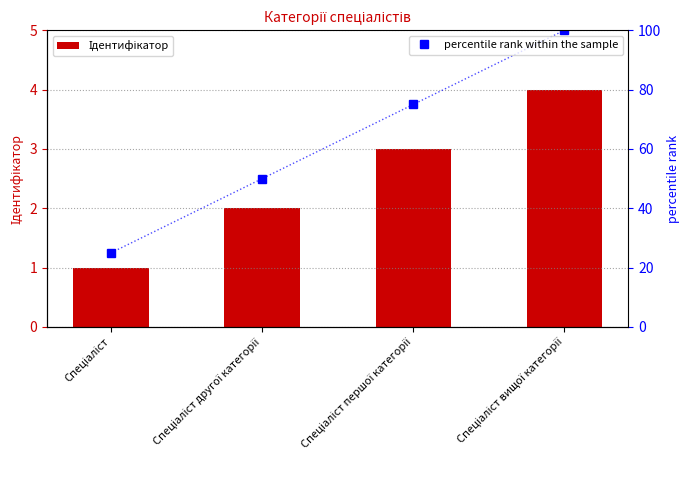

Are the bars horizontal?

No